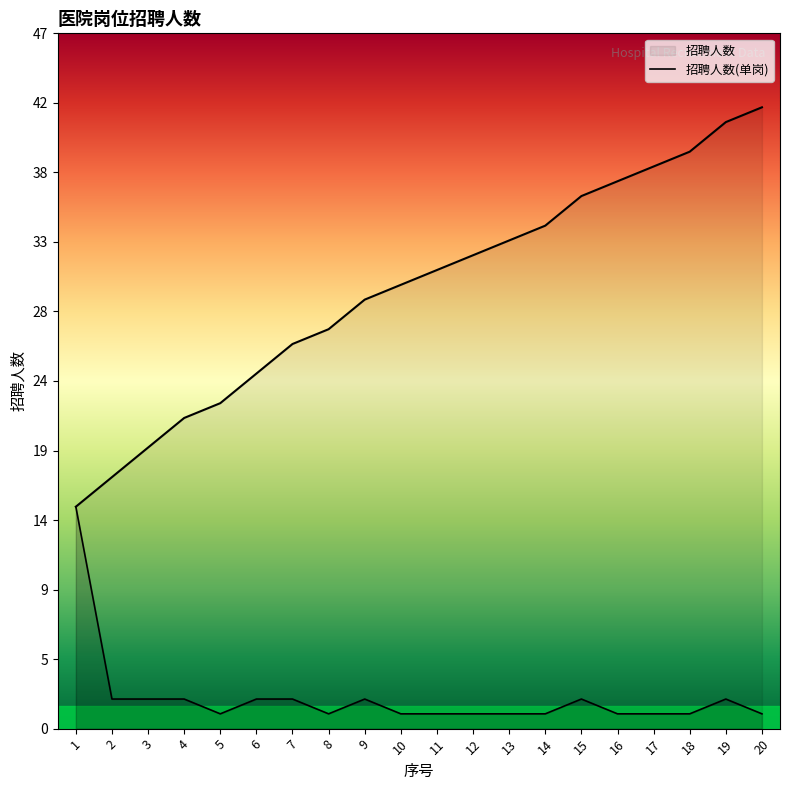

What is the value of the 3rd point from the left?

2